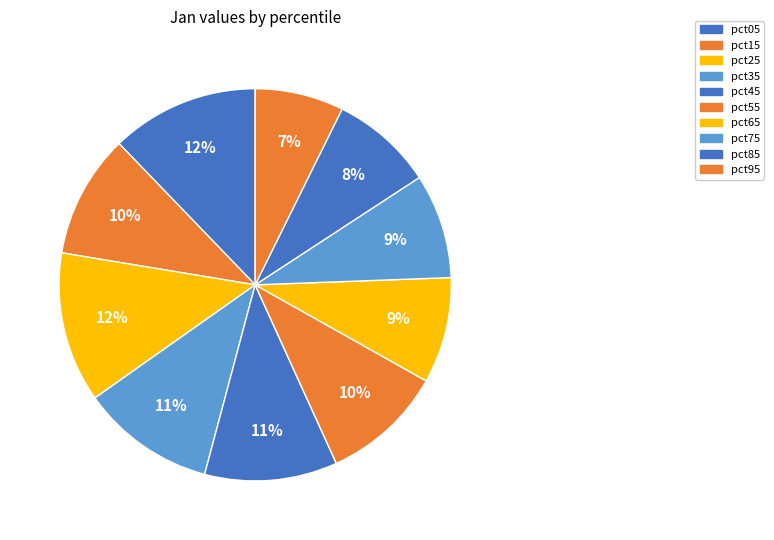

How many slices are in this pie chart?

10